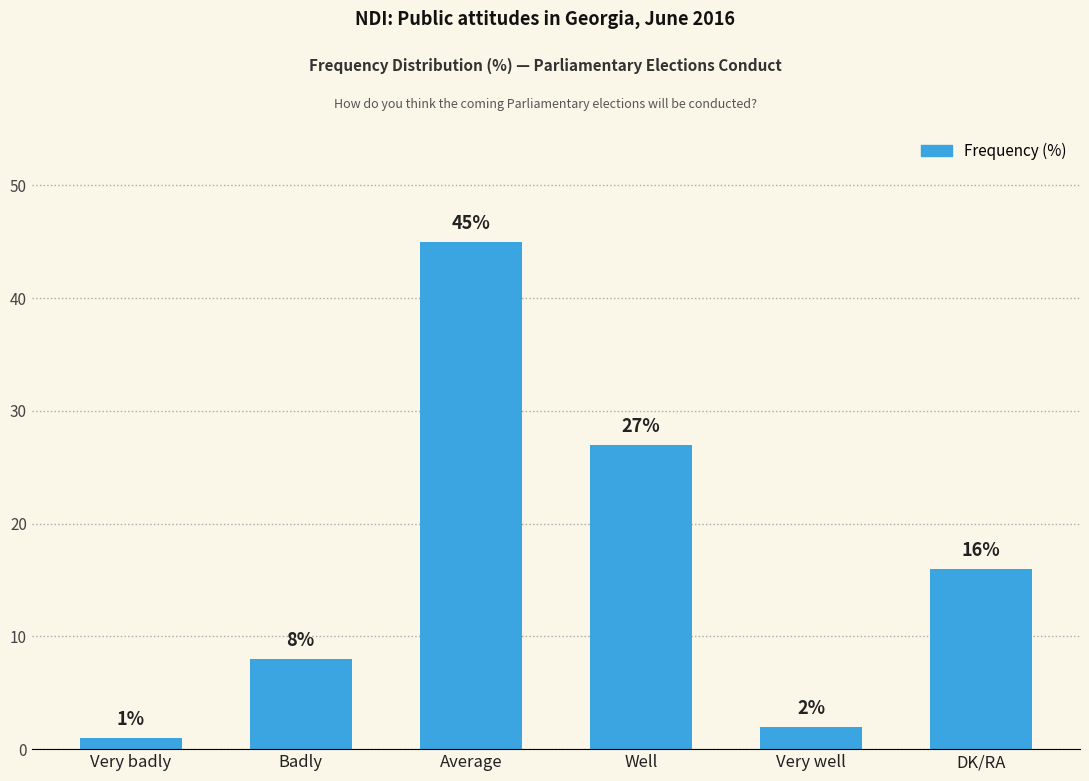

What is the change in value from Badly to Very well?

-6